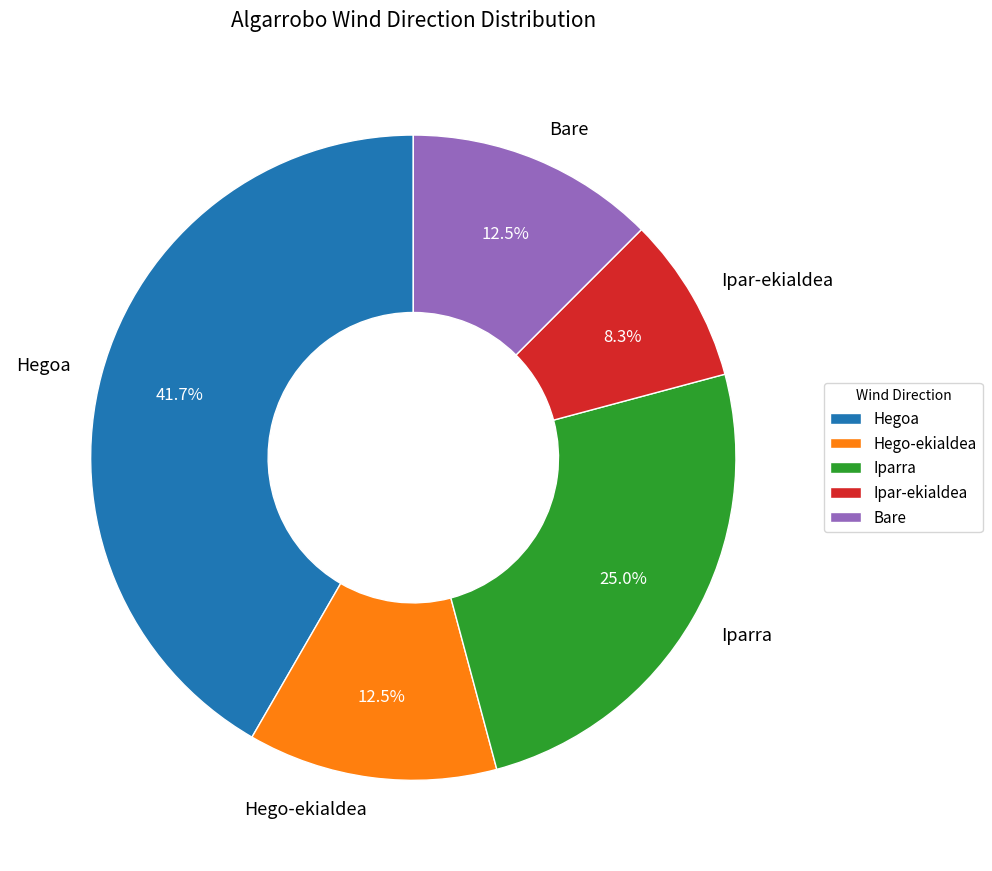

How many slices are in this pie chart?

5